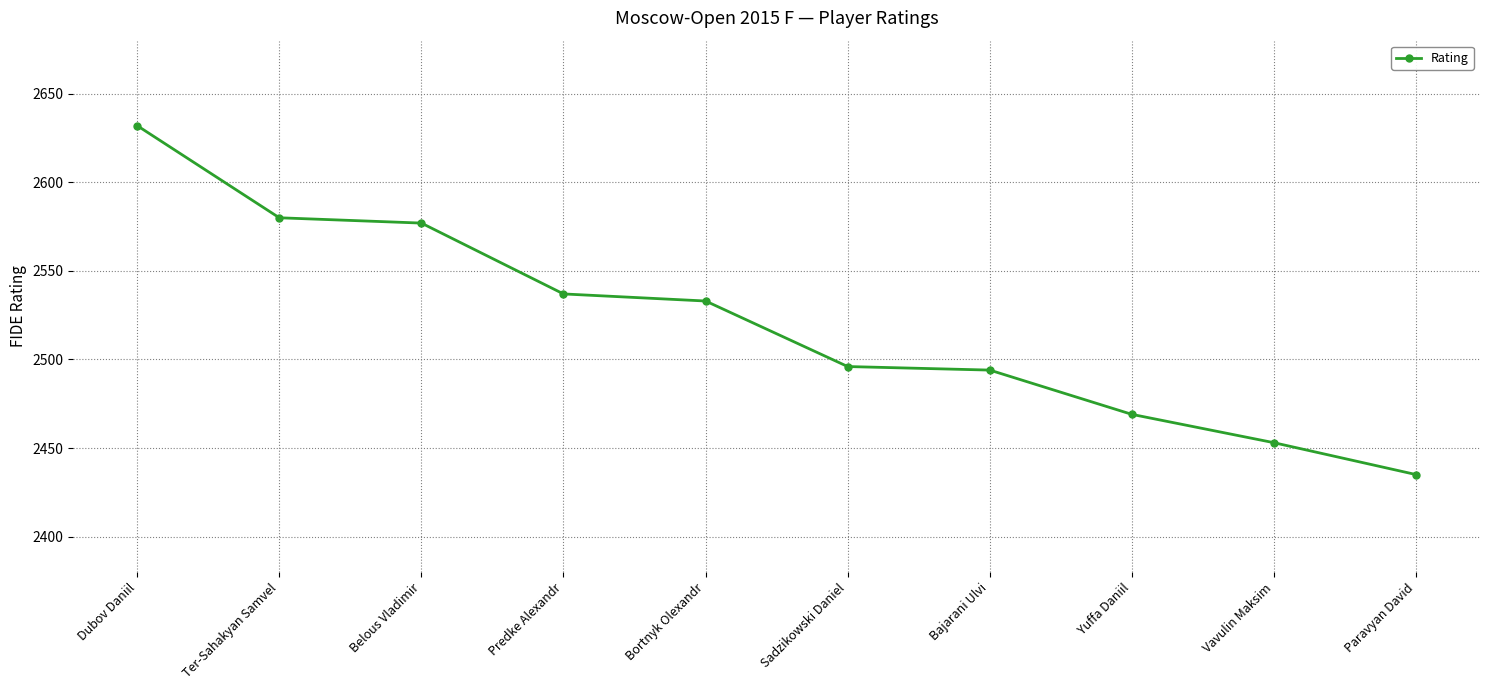

True or false: there are more than 2 points higher than both neighbors.

False